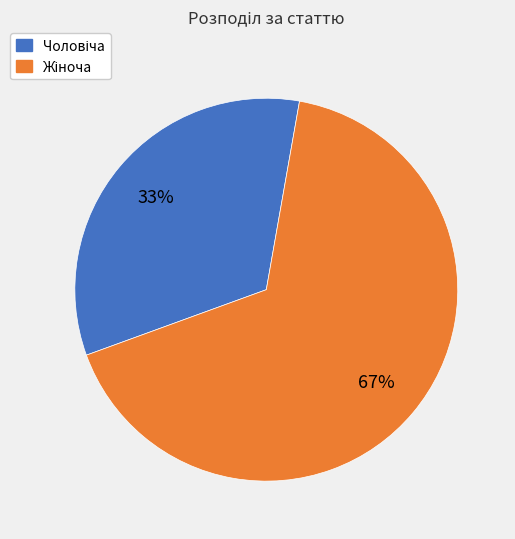

To the nearest percent, what is the average slice percentage?

50%